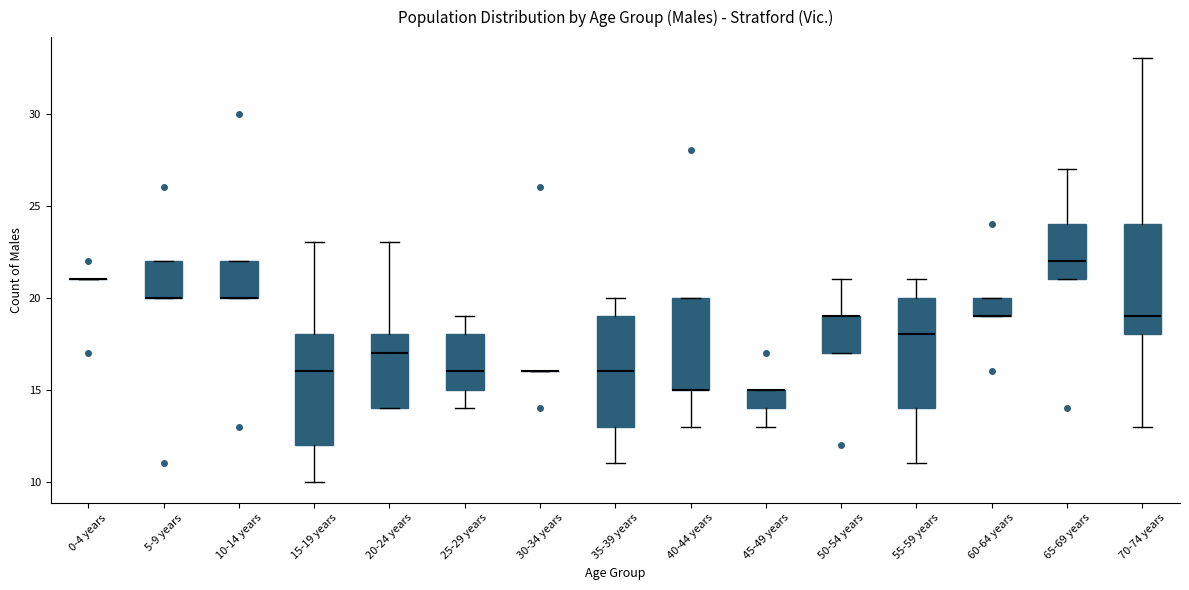

Reading left to right, transcribe this box plot: for each box, give where its median line is, the range the box spans, and where its two whiskers end, as read against the y-axis. The values are not printed on the chart, so give them approximately, as read against the axis.

0-4 years: box collapsed to a line at 21, whiskers 21 to 21
5-9 years: median 20 (drawn on the box's lower edge), box 20 to 22, whiskers 20 to 22
10-14 years: median 20 (drawn on the box's lower edge), box 20 to 22, whiskers 20 to 22
15-19 years: median 16, box 12 to 18, whiskers 10 to 23
20-24 years: median 17, box 14 to 18, whiskers 14 to 23
25-29 years: median 16, box 15 to 18, whiskers 14 to 19
30-34 years: box collapsed to a line at 16, whiskers 16 to 16
35-39 years: median 16, box 13 to 19, whiskers 11 to 20
40-44 years: median 15 (drawn on the box's lower edge), box 15 to 20, whiskers 13 to 20
45-49 years: median 15 (drawn on the box's upper edge), box 14 to 15, whiskers 13 to 15
50-54 years: median 19 (drawn on the box's upper edge), box 17 to 19, whiskers 17 to 21
55-59 years: median 18, box 14 to 20, whiskers 11 to 21
60-64 years: median 19 (drawn on the box's lower edge), box 19 to 20, whiskers 19 to 20
65-69 years: median 22, box 21 to 24, whiskers 21 to 27
70-74 years: median 19, box 18 to 24, whiskers 13 to 33